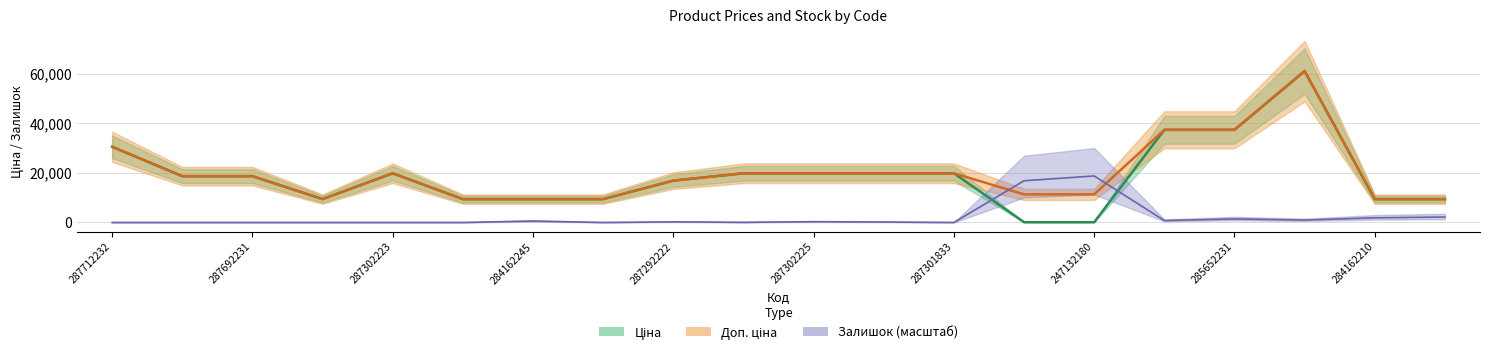

How many categories are shown in the chart?

20